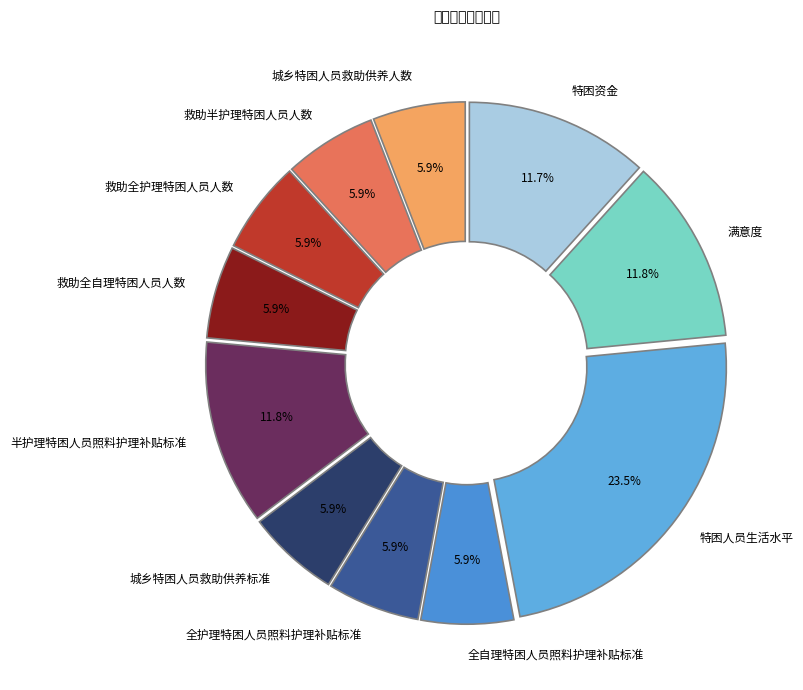

Approximately how many times larger is the value at 救助半护理特困人员人数 compared to 半护理特困人员照料护理补贴标准?

0.5